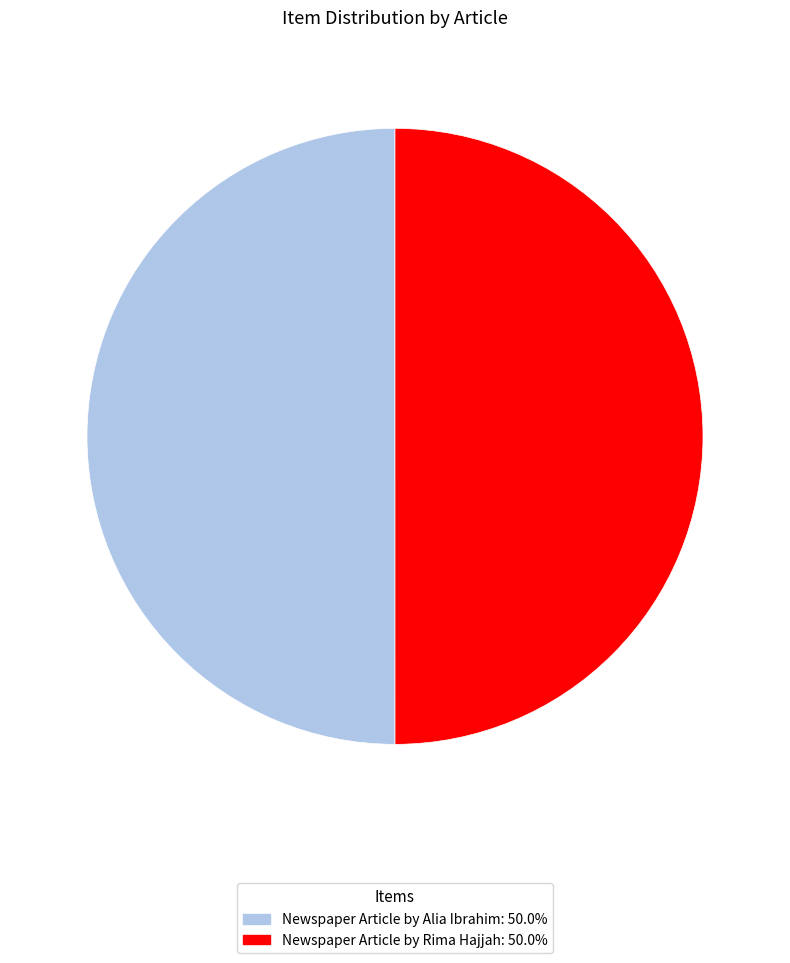

How many slices are in this pie chart?

2